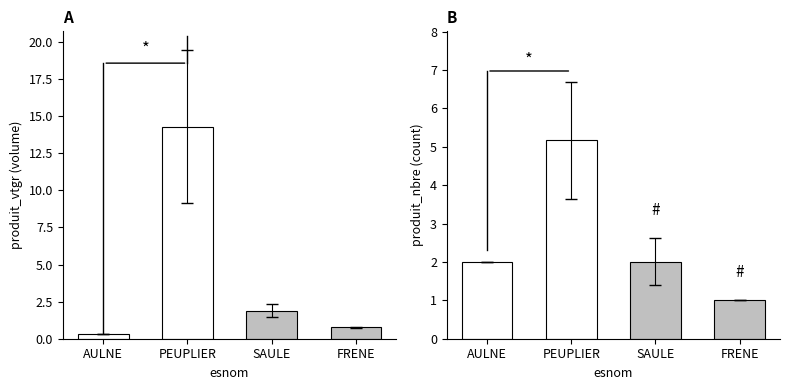

Which has a higher value, SAULE or PEUPLIER?

PEUPLIER